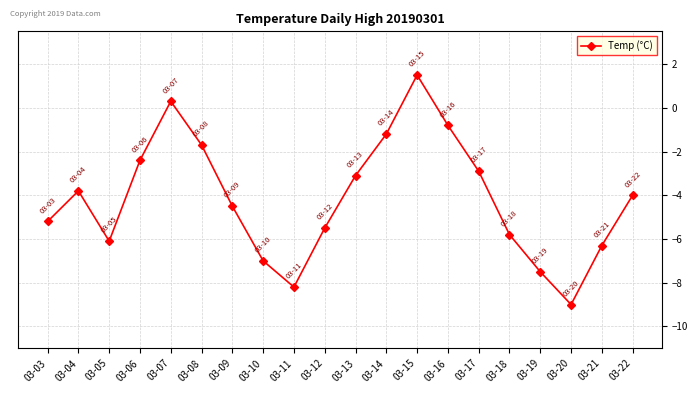

What is the difference between the values at 03-19 and 03-08?

5.8